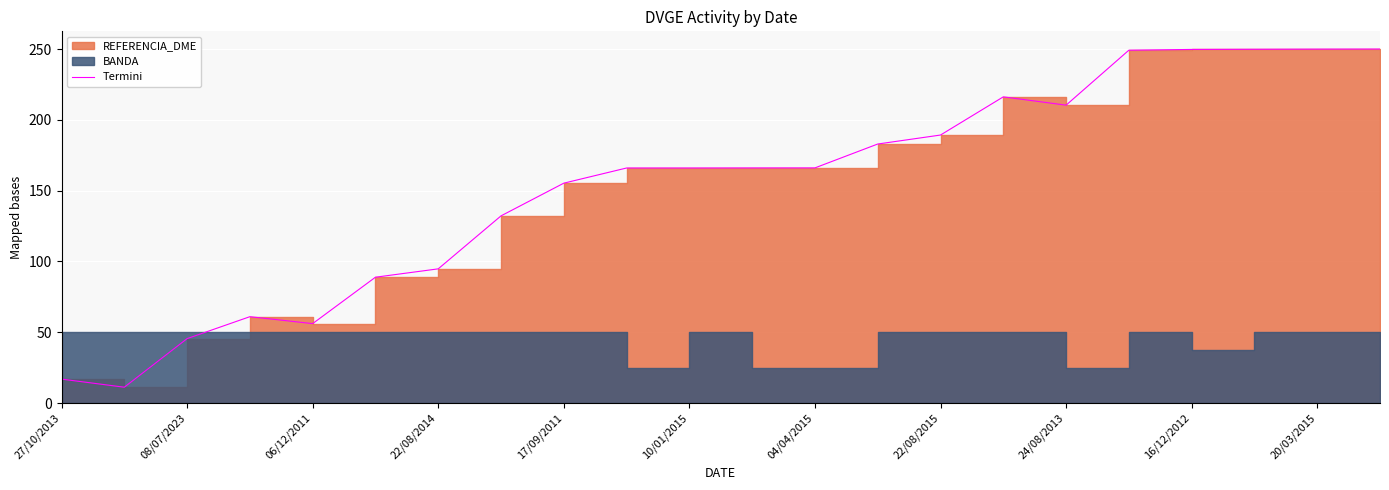

What is the label of the 8th point from the left?

22/08/2015